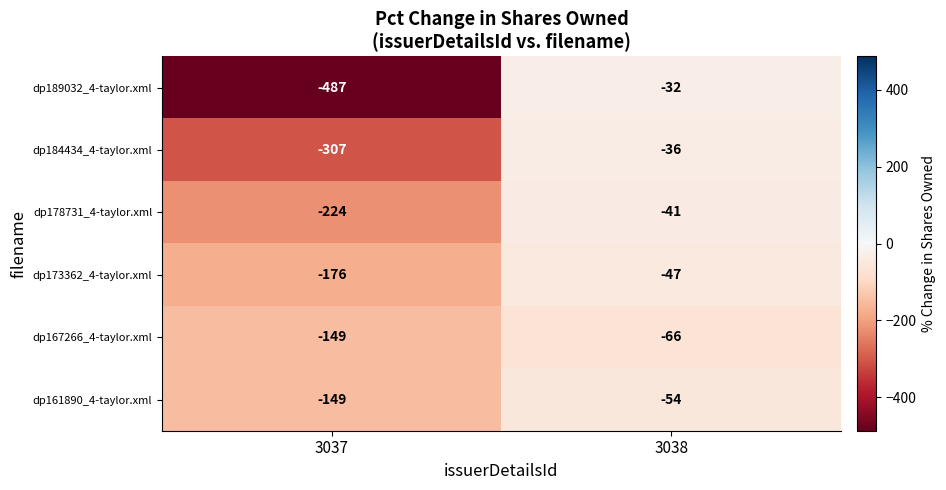

Reading right to left, transcribe all the data shown in this chart.

dp189032_4-taylor.xml: -32	-487
dp184434_4-taylor.xml: -36	-307
dp178731_4-taylor.xml: -41	-224
dp173362_4-taylor.xml: -47	-176
dp167266_4-taylor.xml: -66	-149
dp161890_4-taylor.xml: -54	-149